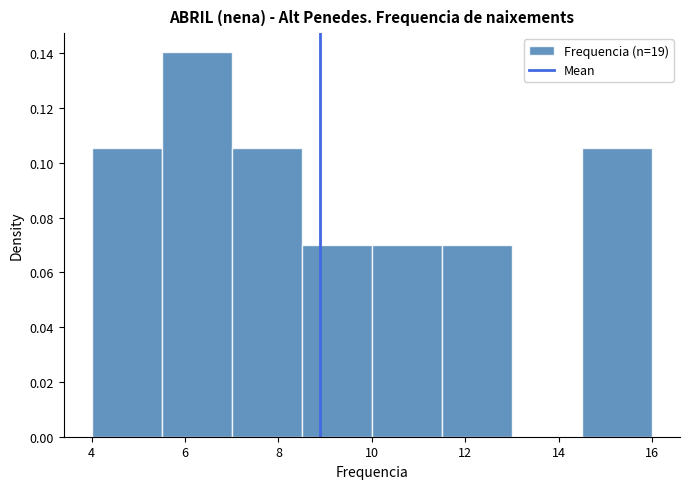

Reading left to right, transcribe this chart: for each bar, give the range it covers on the x-axis and its height. Neither the bar edges nor the heights are printed on the chart, so give them approximately, as read against the axes.

4.0 to 5.5: 0.106
5.5 to 7.0: 0.140
7.0 to 8.5: 0.106
8.5 to 10.0: 0.070
10.0 to 11.5: 0.070
11.5 to 13.0: 0.070
13.0 to 14.5: 0
14.5 to 16.0: 0.106